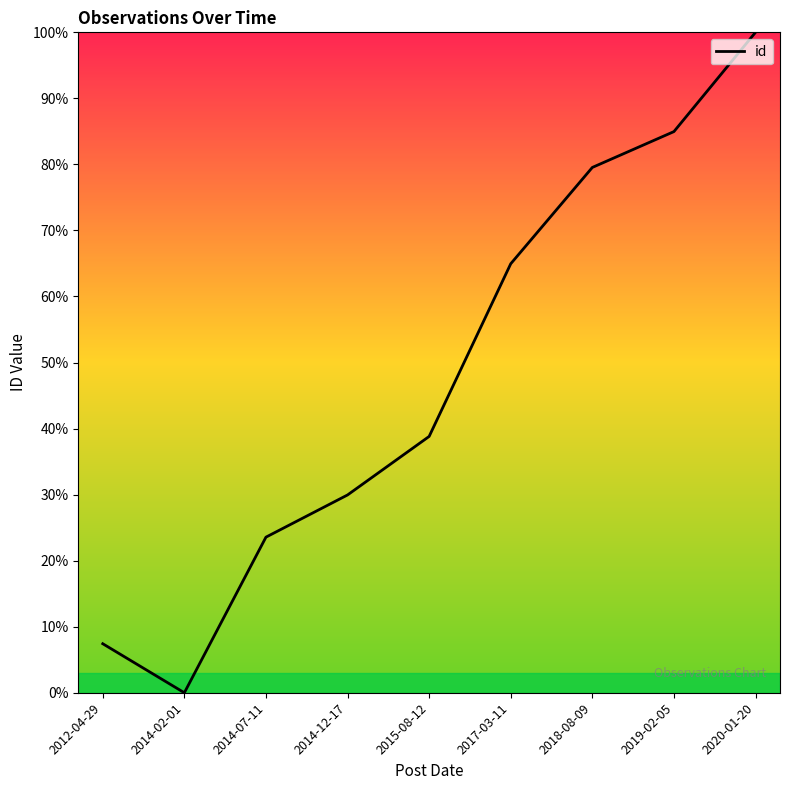

What position from the left is 2014-12-17?

4